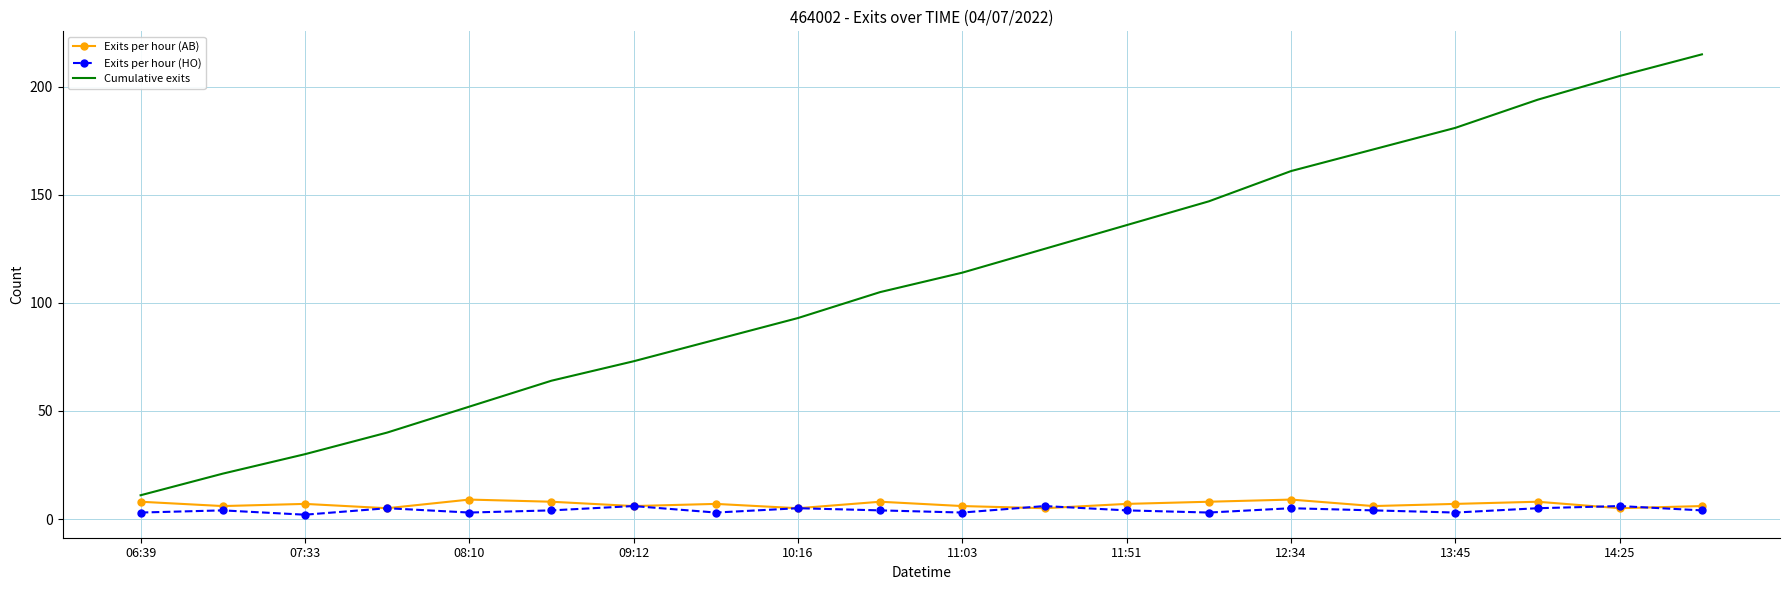

True or false: Cumulative exits and Exits per hour (HO) intersect in this chart.

False